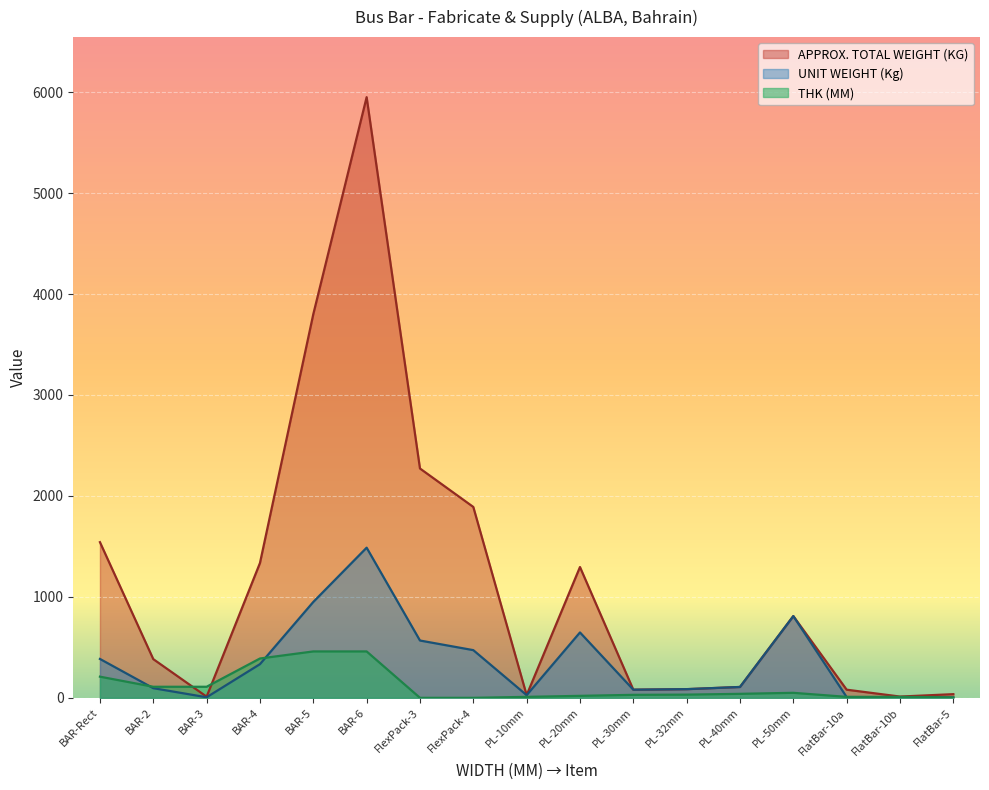

Where is the first local maximum for APPROX. TOTAL WEIGHT (KG)?

BAR-6